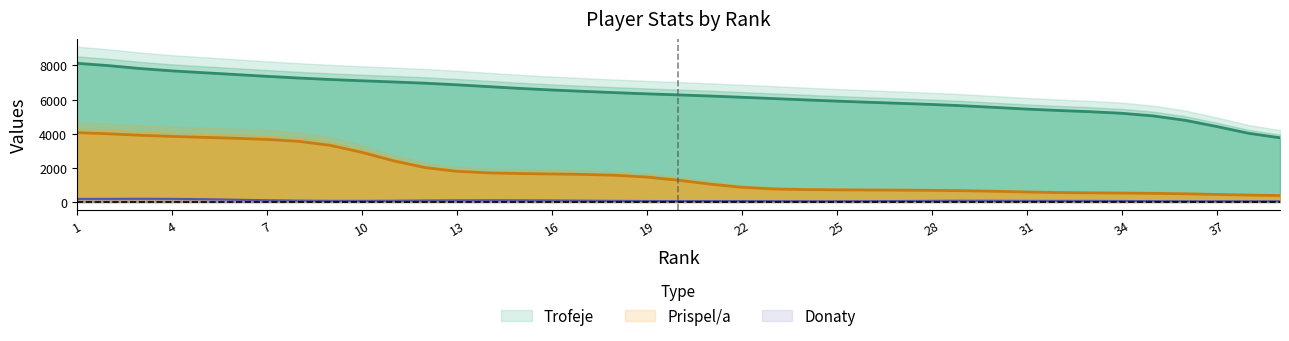

What is the total value across all series at 38?

4430